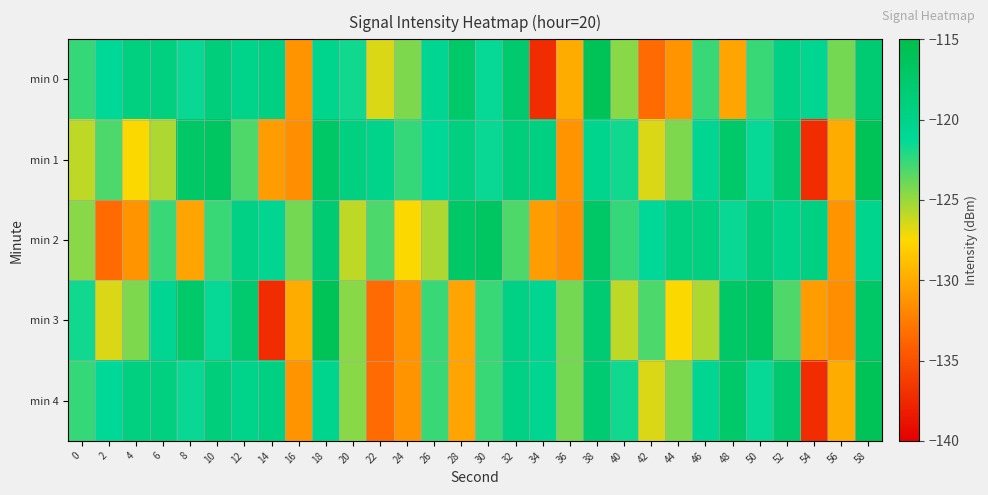

Reading left to right, list all the values displayed in this chart.

min 0: 0=-122.5	2=-121.1	4=-119.2	6=-119.2	8=-121.5	10=-118.8	12=-120.2	14=-119.3	16=-131.2	18=-120.4	20=-121.7	22=-126.6	24=-124.3	26=-120.6	28=-117.4	30=-121.4	32=-117.7	34=-137.2	36=-129.9	38=-116.0	40=-124.6	42=-133.5	44=-131.2	46=-122.6	48=-130.4	50=-122.6	52=-119.6	54=-120.6	56=-124.1	58=-118.1
min 1: 0=-125.9	2=-123.1	4=-127.4	6=-125.5	8=-117.2	10=-116.8	12=-123.2	14=-130.7	16=-131.5	18=-117.2	20=-119.2	22=-120.2	24=-122.5	26=-121.1	28=-119.2	30=-121.5	32=-118.8	34=-119.3	36=-131.2	38=-120.4	40=-121.7	42=-126.6	44=-124.3	46=-120.6	48=-117.4	50=-121.4	52=-117.7	54=-137.2	56=-129.9	58=-116.0
min 2: 0=-124.6	2=-133.5	4=-131.2	6=-122.6	8=-130.4	10=-122.6	12=-119.6	14=-120.6	16=-124.1	18=-118.1	20=-125.9	22=-123.1	24=-127.4	26=-125.5	28=-117.2	30=-116.8	32=-123.2	34=-130.7	36=-131.5	38=-117.2	40=-122.5	42=-121.1	44=-119.2	46=-119.2	48=-121.5	50=-118.8	52=-120.2	54=-119.3	56=-131.2	58=-120.4
min 3: 0=-121.7	2=-126.6	4=-124.3	6=-120.6	8=-117.4	10=-121.4	12=-117.7	14=-137.2	16=-129.9	18=-116.0	20=-124.6	22=-133.5	24=-131.2	26=-122.6	28=-130.4	30=-122.6	32=-119.6	34=-120.6	36=-124.1	38=-118.1	40=-125.9	42=-123.1	44=-127.4	46=-125.5	48=-117.2	50=-116.8	52=-123.2	54=-130.7	56=-131.5	58=-117.2
min 4: 0=-122.5	2=-121.1	4=-119.2	6=-119.2	8=-121.5	10=-118.8	12=-120.2	14=-119.3	16=-131.2	18=-120.4	20=-124.6	22=-133.5	24=-131.2	26=-122.6	28=-130.4	30=-122.6	32=-119.6	34=-120.6	36=-124.1	38=-118.1	40=-121.7	42=-126.6	44=-124.3	46=-120.6	48=-117.4	50=-121.4	52=-117.7	54=-137.2	56=-129.9	58=-116.0